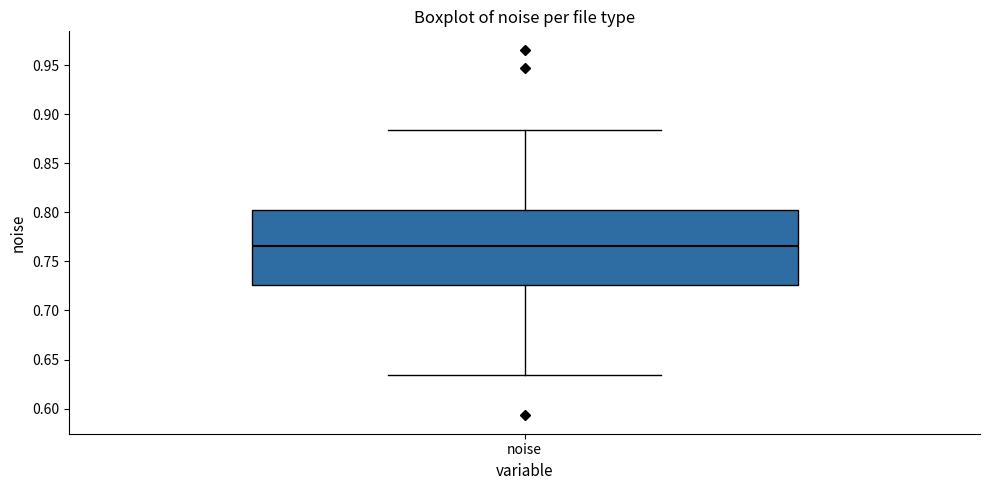

Transcribe this box plot: give where the median line is, the range the box spans, and where the two whiskers end, as read against the y-axis. The values are not printed on the chart, so give them approximately, as read against the axis.

median 0.765, box 0.725 to 0.800, whiskers 0.635 to 0.885